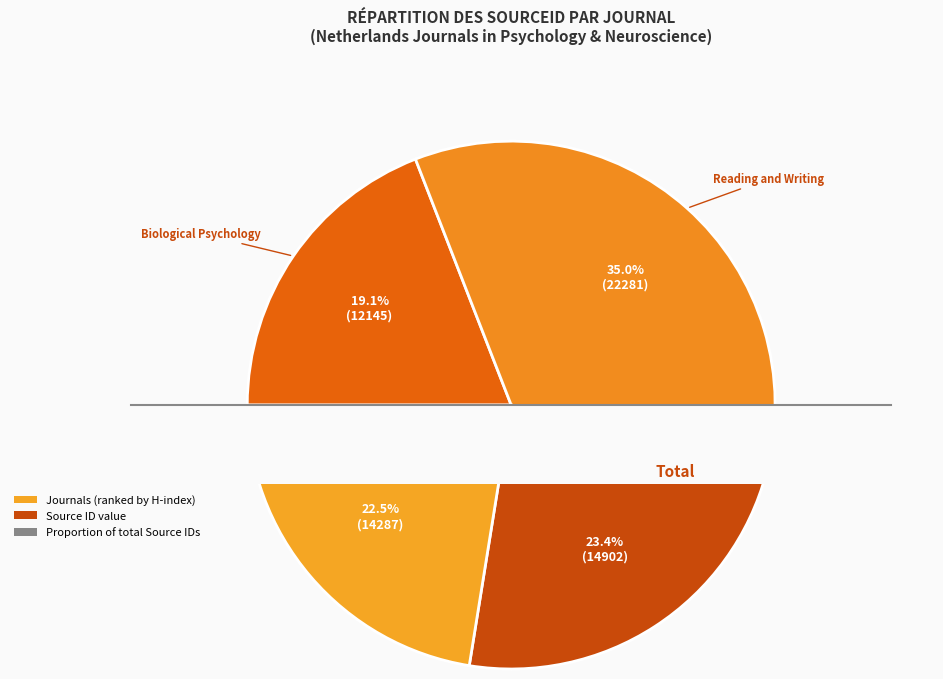

How many segments does this pie chart have?

4